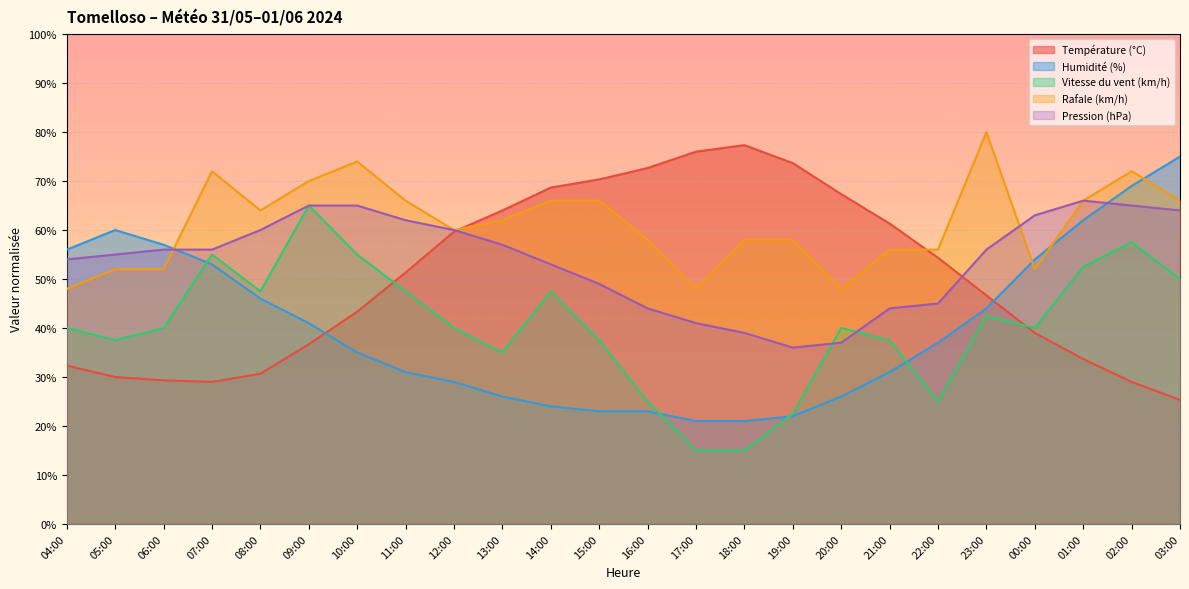

Where is Humidité (%) nearest to the value 48?

08:00